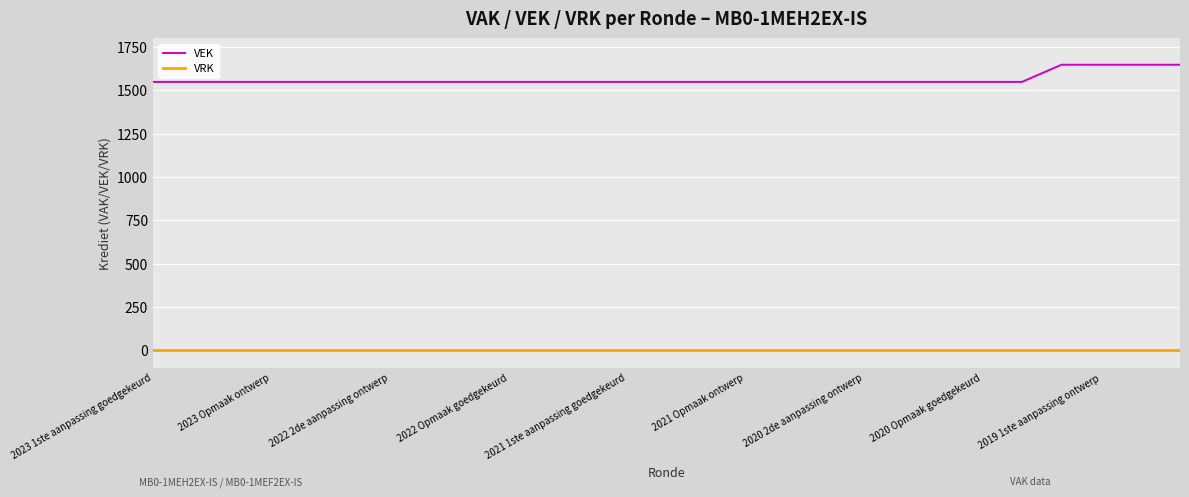

What is the difference between the maximum and minimum values in the VEK series?

99